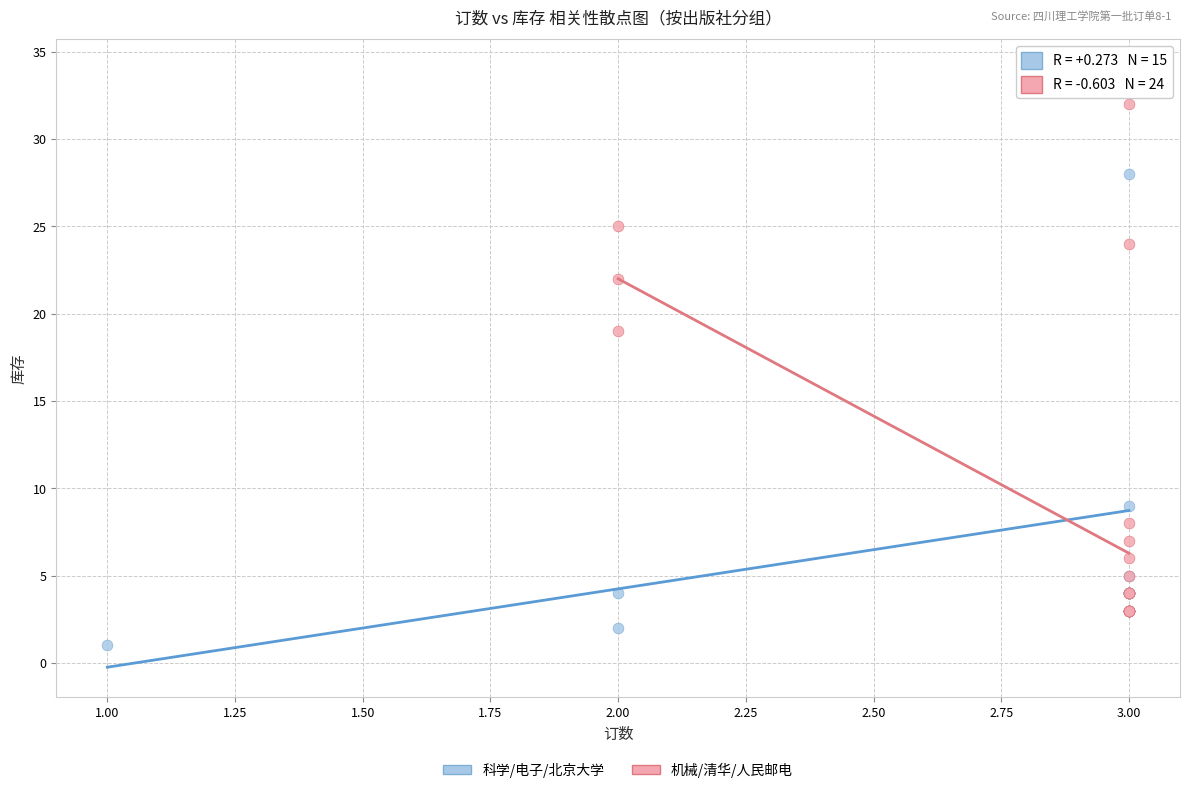

Which series has the largest Y range (max minus min)?

科学/电子/北京大学